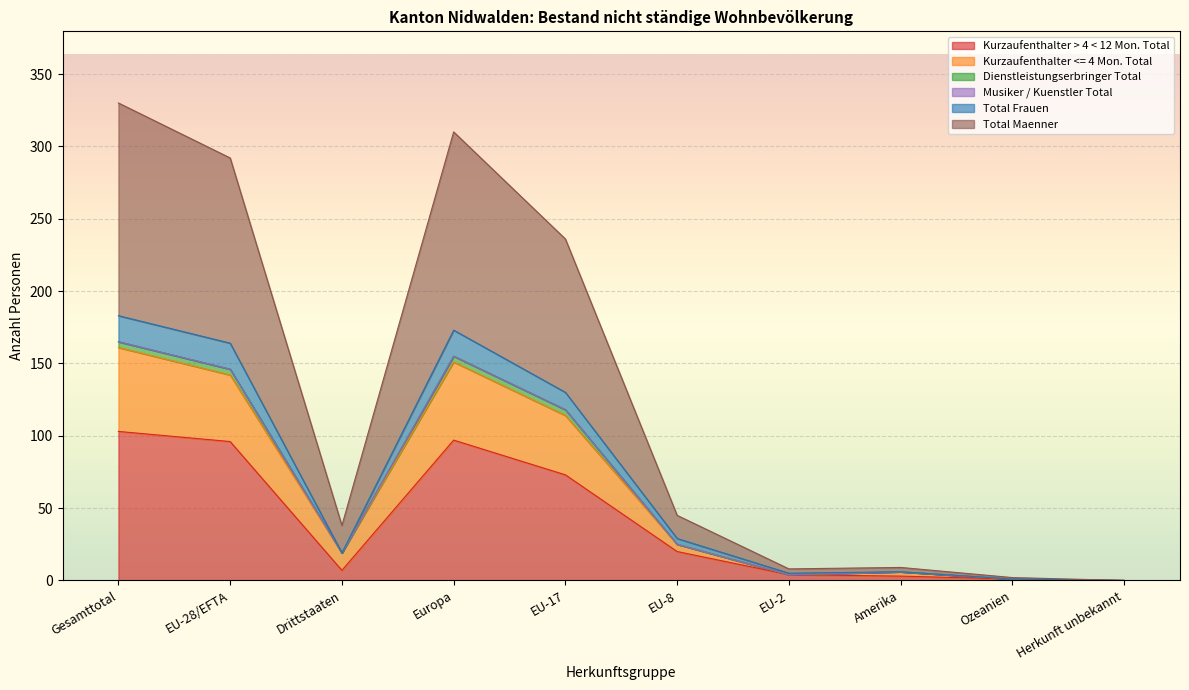

At which category does the chart reach its minimum across all series?

Herkunft unbekannt